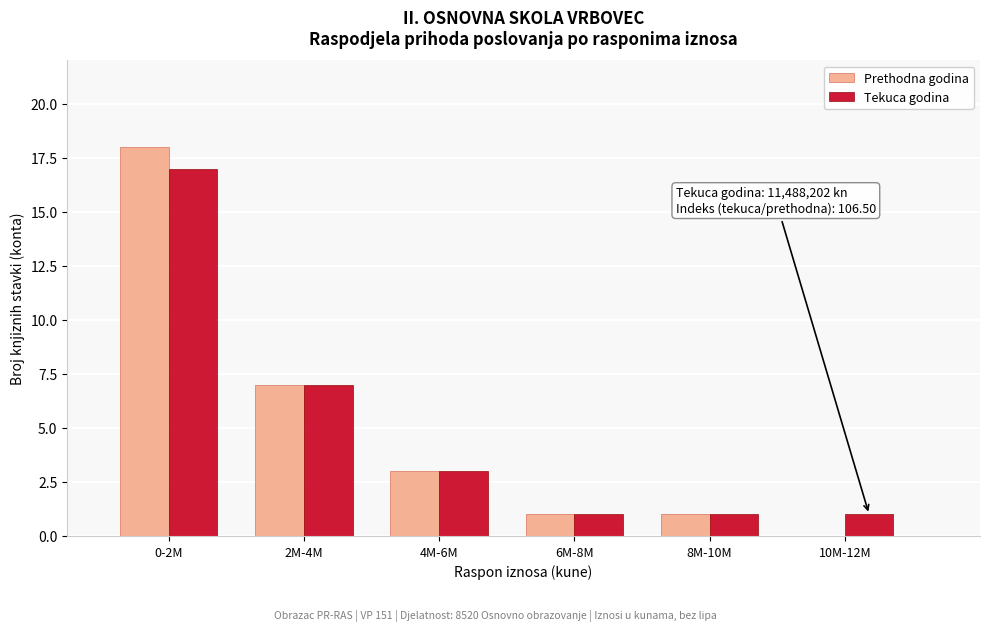

Reading left to right, transcribe all the data shown in this chart.

Prethodna godina: 0-2M=18	2M-4M=7	4M-6M=3	6M-8M=1	8M-10M=1	10M-12M=0
Tekuca godina: 0-2M=17	2M-4M=7	4M-6M=3	6M-8M=1	8M-10M=1	10M-12M=1